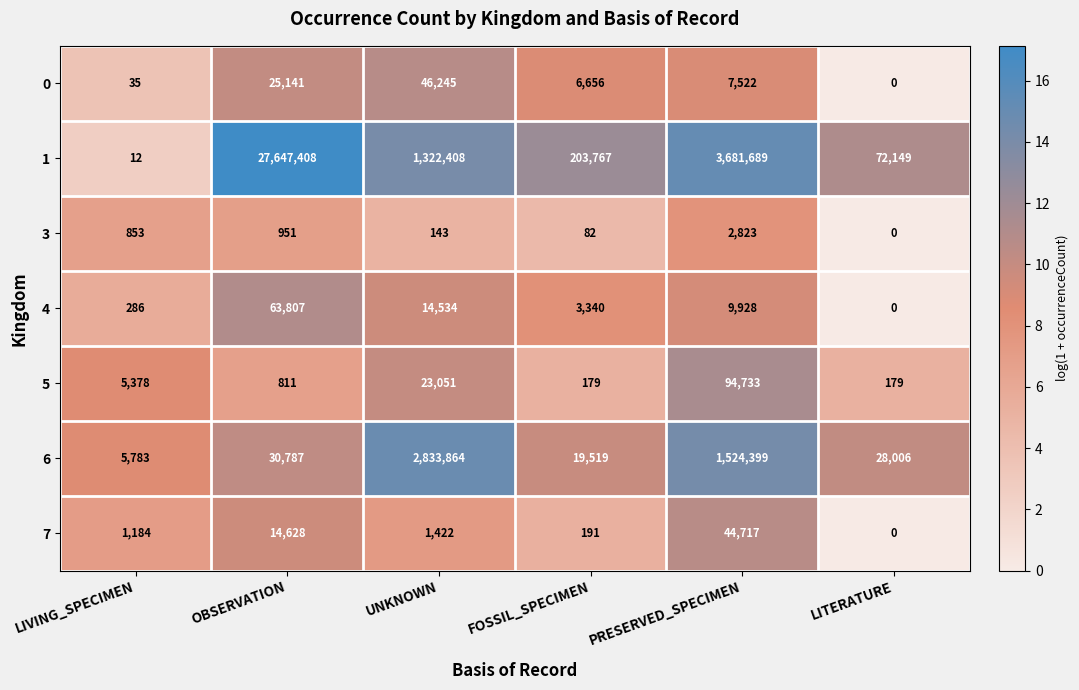

At how many categories does at least one series exceed 2?

6